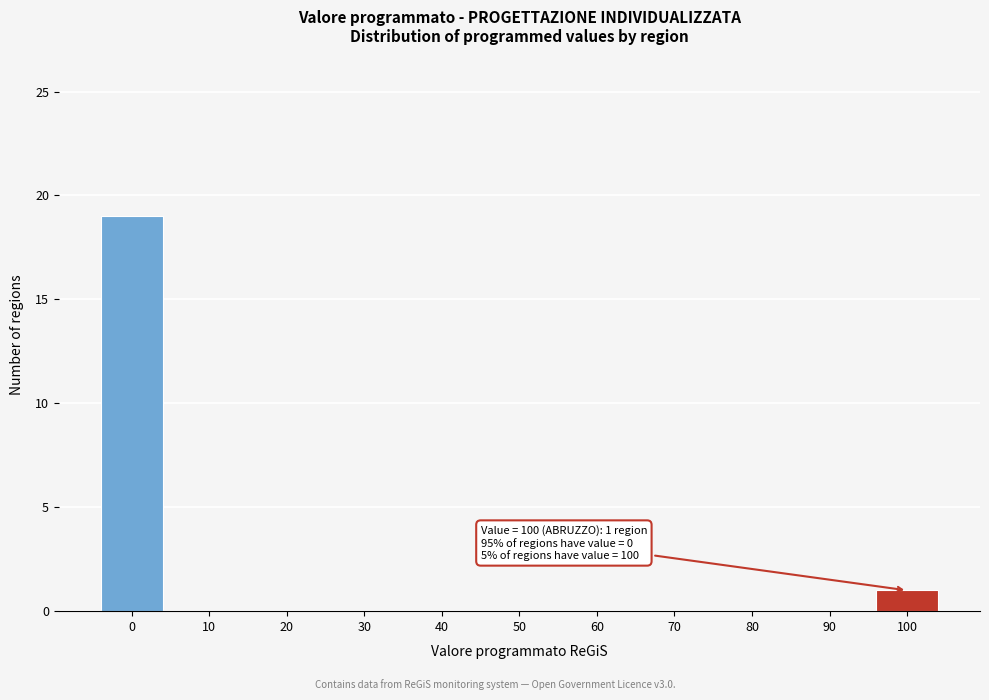

Reading left to right, what are all the values shown in this chart?

0=19	10=0	20=0	30=0	40=0	50=0	60=0	70=0	80=0	90=0	100=1